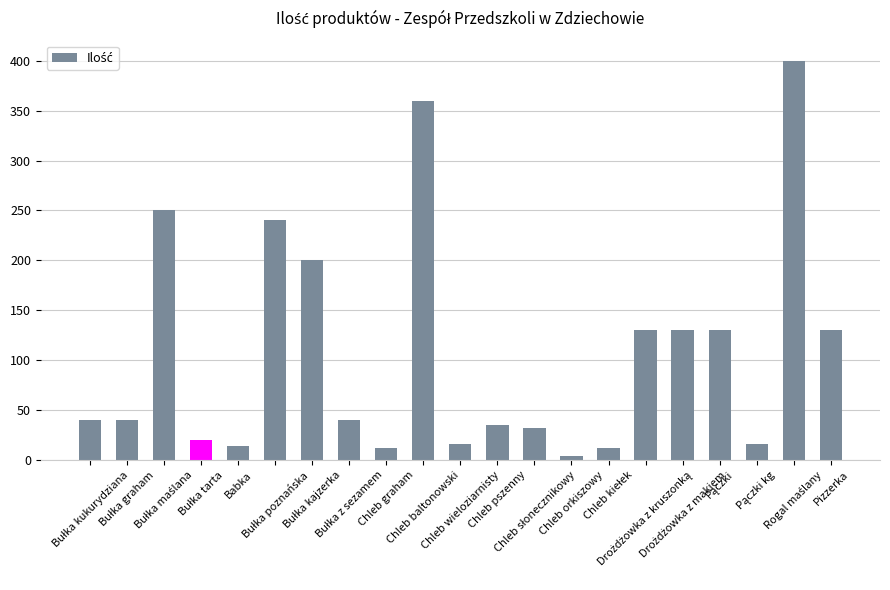

What is the difference between the maximum and minimum values?

396